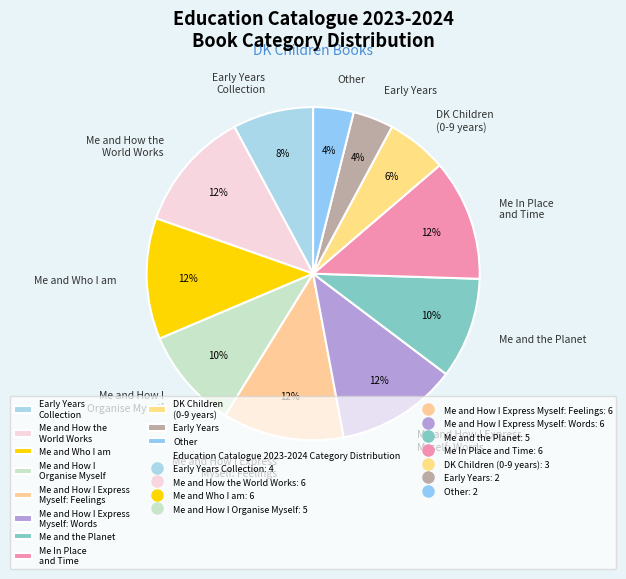

To the nearest percent, what portion does Early Years represent?

4%